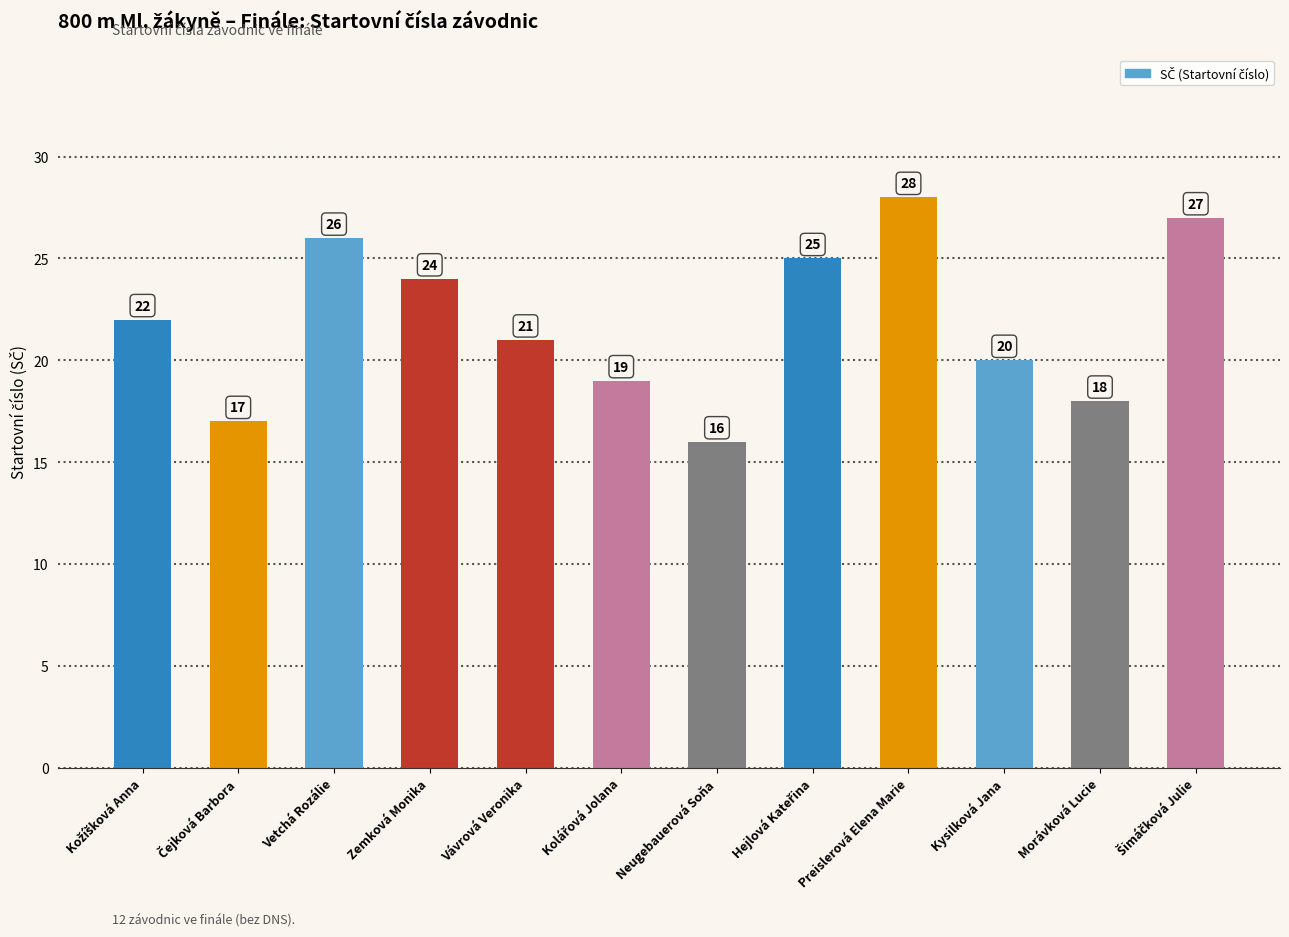

What is the change in value from Neugebauerová Soňa to Morávková Lucie?

+2